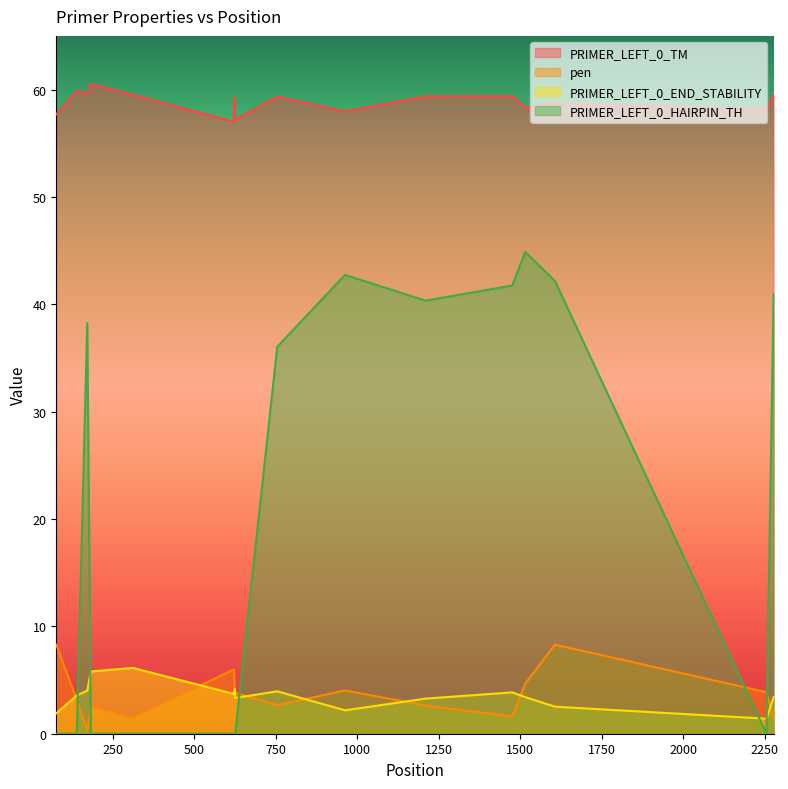

How many lines are shown in the chart?

4